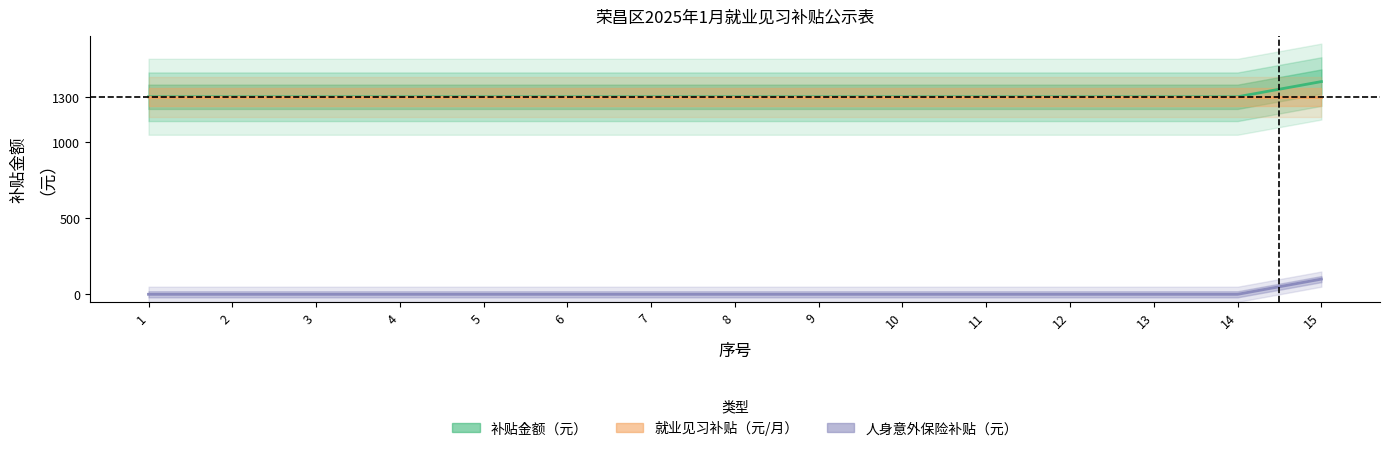

Is it true that 补贴金额（元） equals 1300 at 12?

True